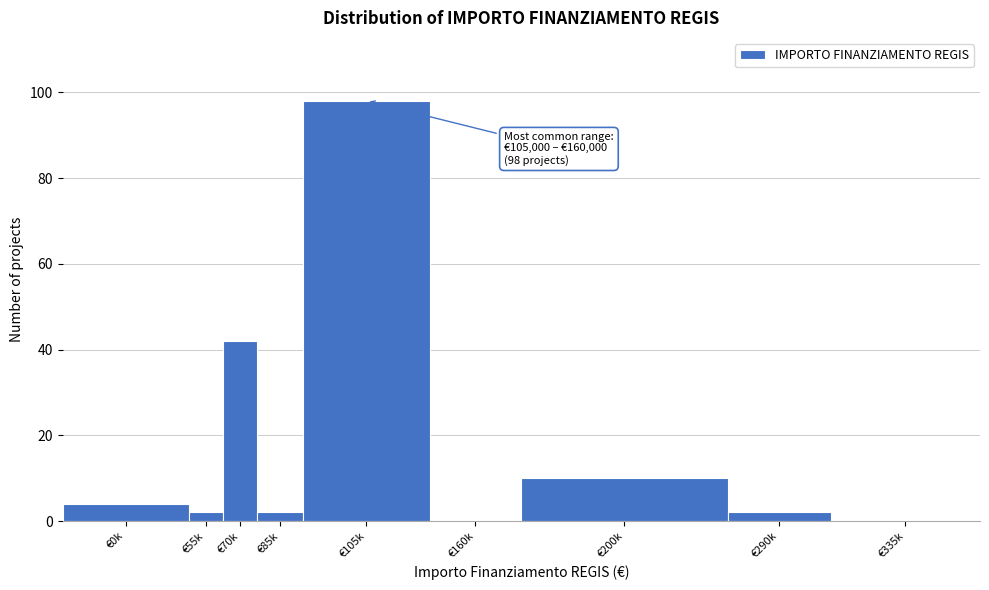

Reading left to right, transcribe all the data shown in this chart.

€0k=4	€55k=2	€70k=42	€85k=2	€105k=98	€160k=0	€200k=10	€290k=2	€335k=0